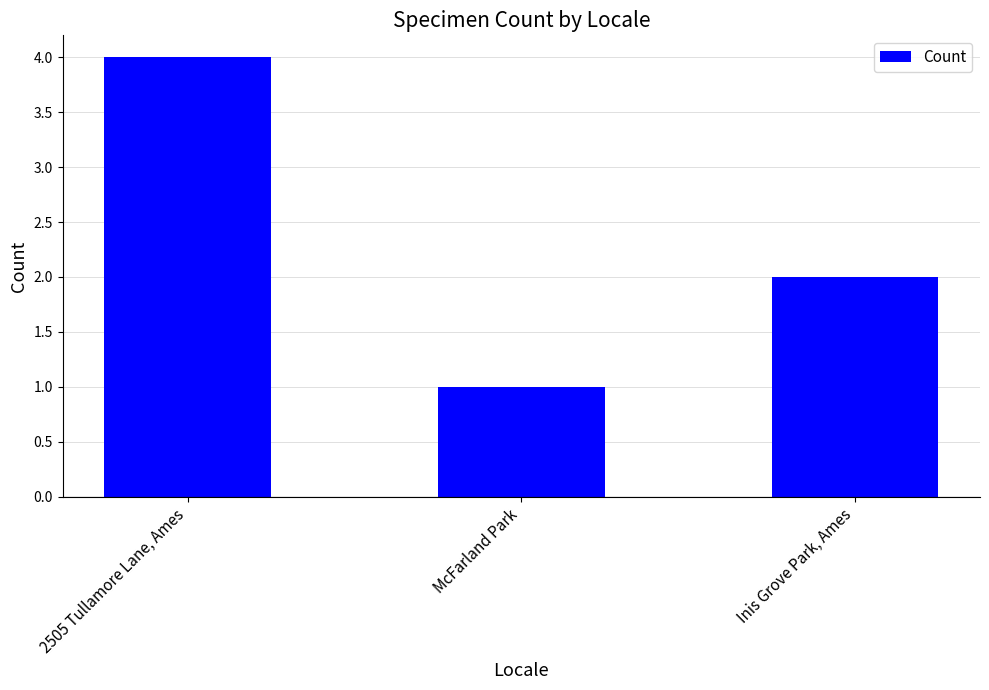

What is the sum of the values at Inis Grove Park, Ames and McFarland Park?

3